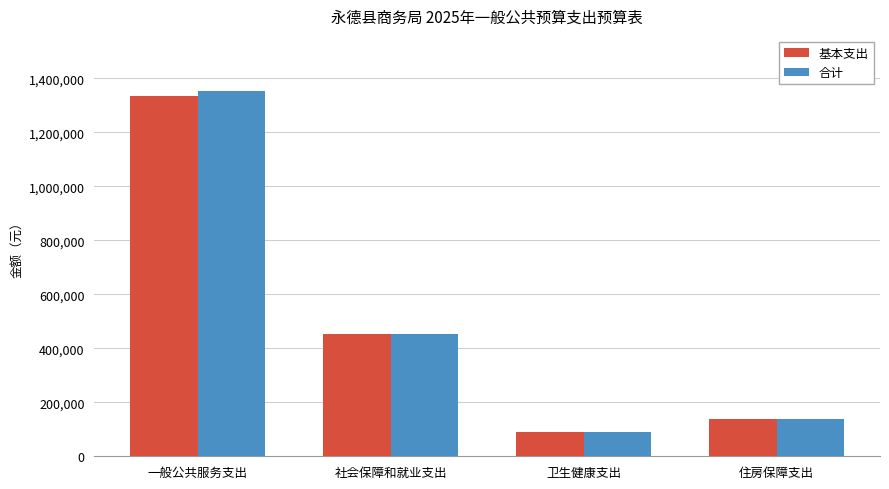

What is the total value across all series at 住房保障支出?

272654.5